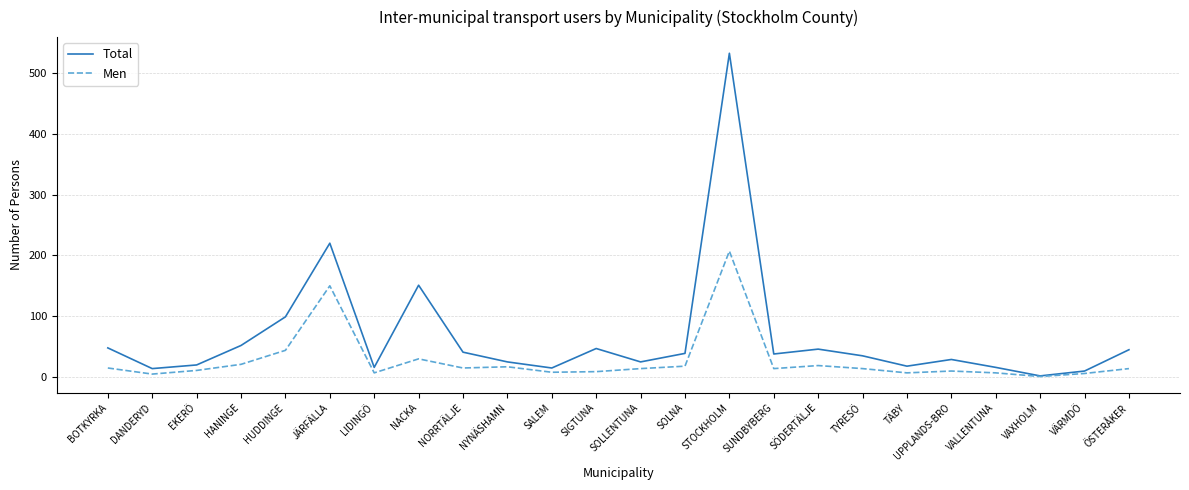

Between EKERÖ and JÄRFÄLLA, which series saw the biggest shift?

Total